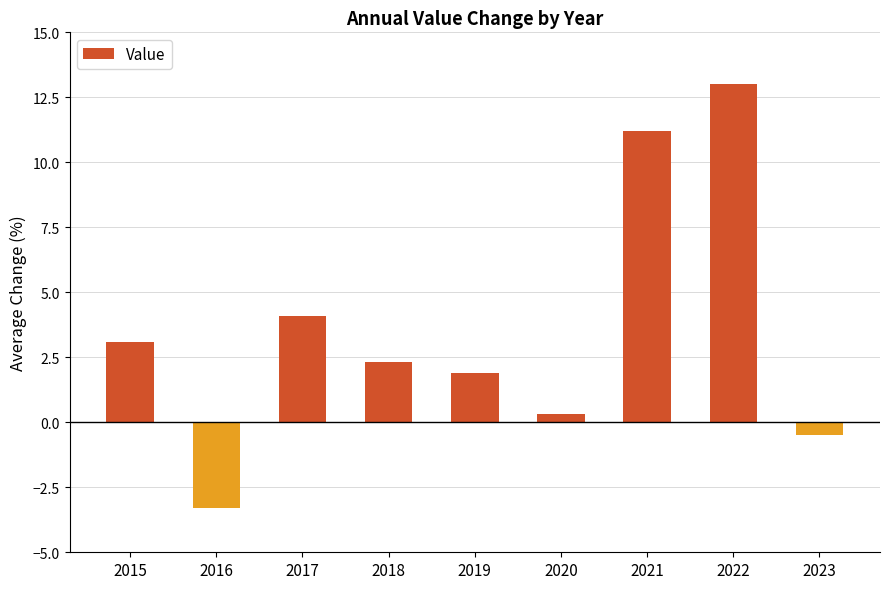

What value does the data have at 2016?

-3.3